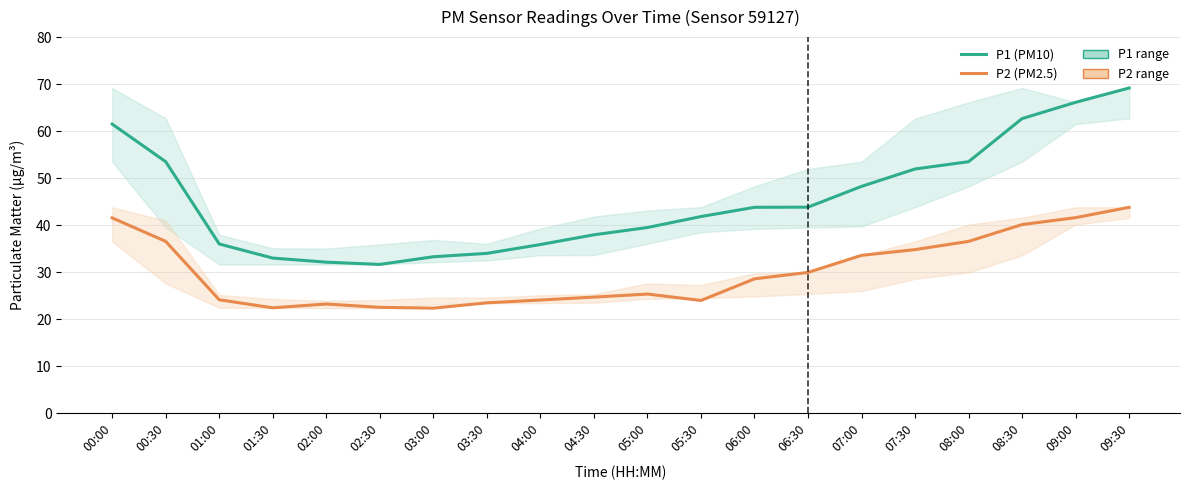

Does the chart display data point markers on the line(s)?

No